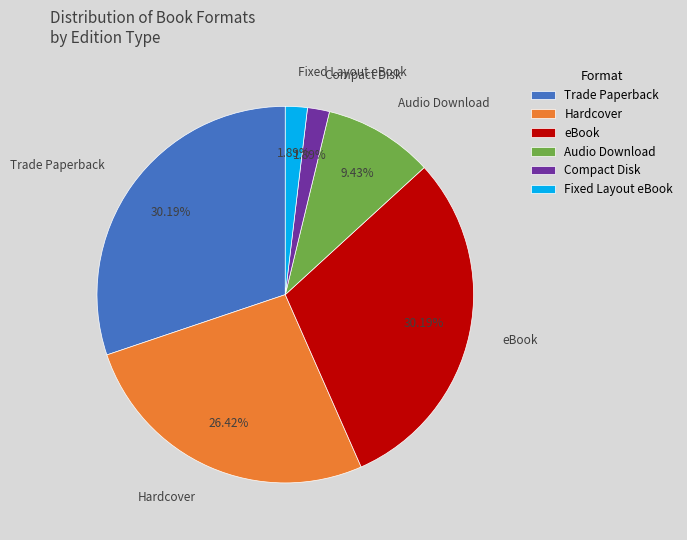

What is the ratio of the value at Audio Download to the value at Fixed Layout eBook?

5.0